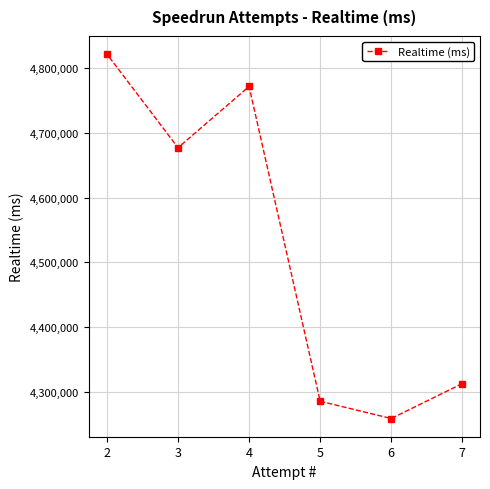

Where is the data nearest to the value 4540292?

3